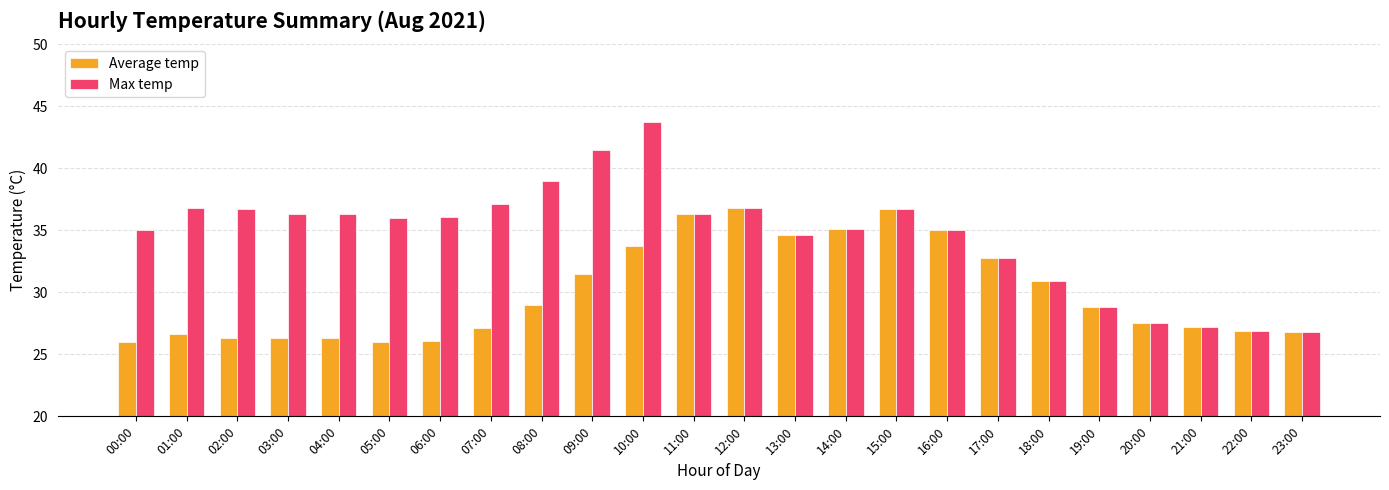

Which series has the largest total across all categories?

Max temp